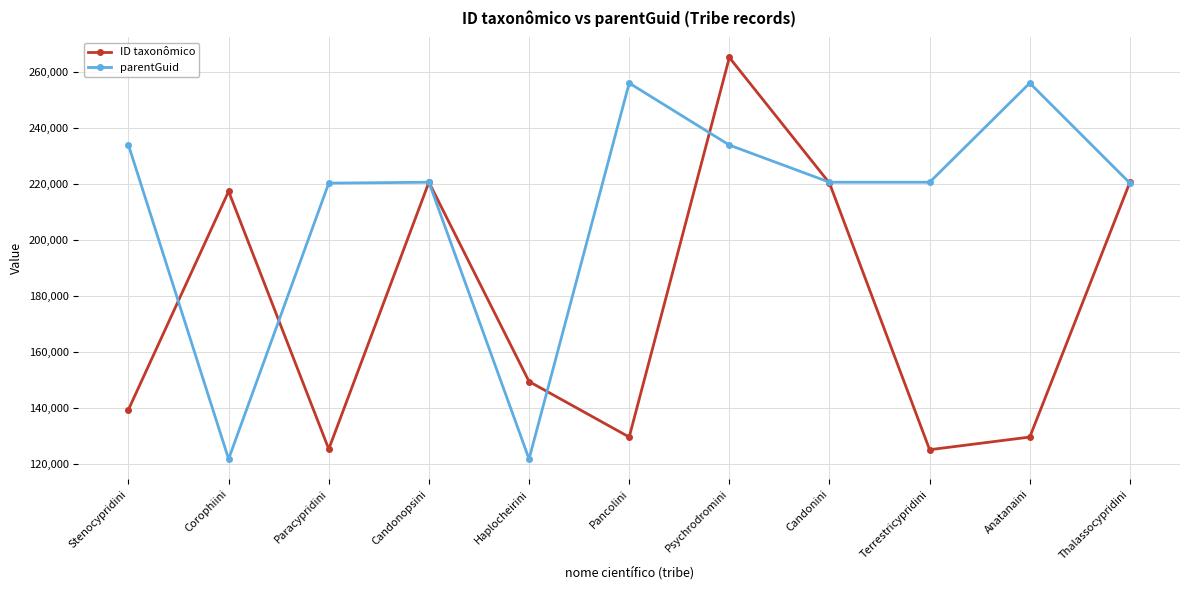

Rank the series by their maximum value, from highest to lowest.

ID taxonômico, parentGuid